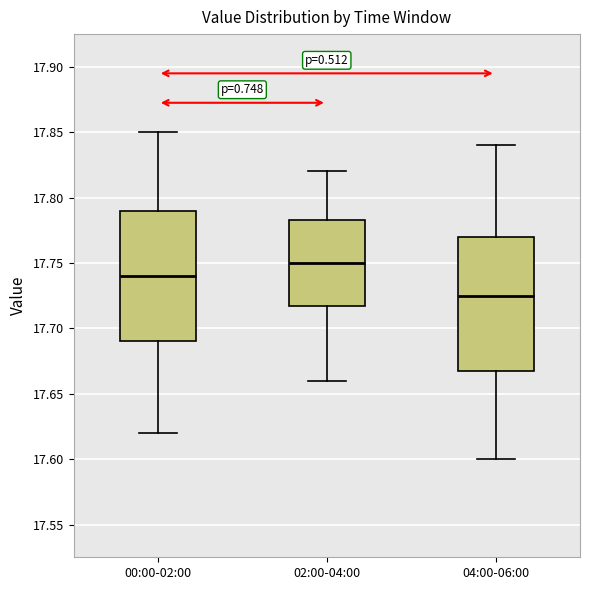

Where does the median line of the box for 02:00-04:00 sit on the y-axis? The values are not printed on the chart, so give them approximately, as read against the axis.

17.750